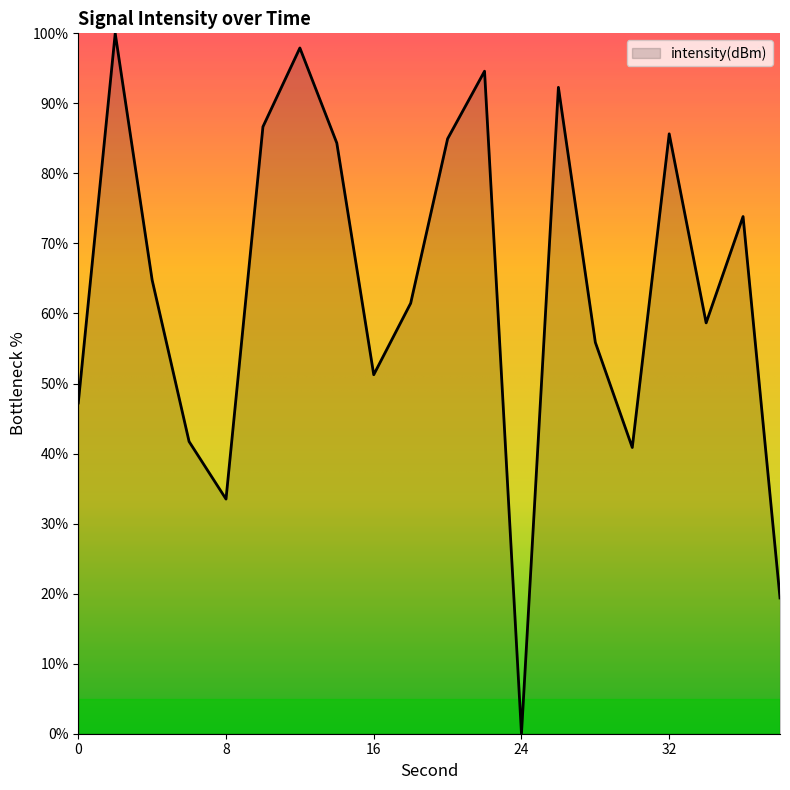

What is the maximum value shown in the chart?

100.0